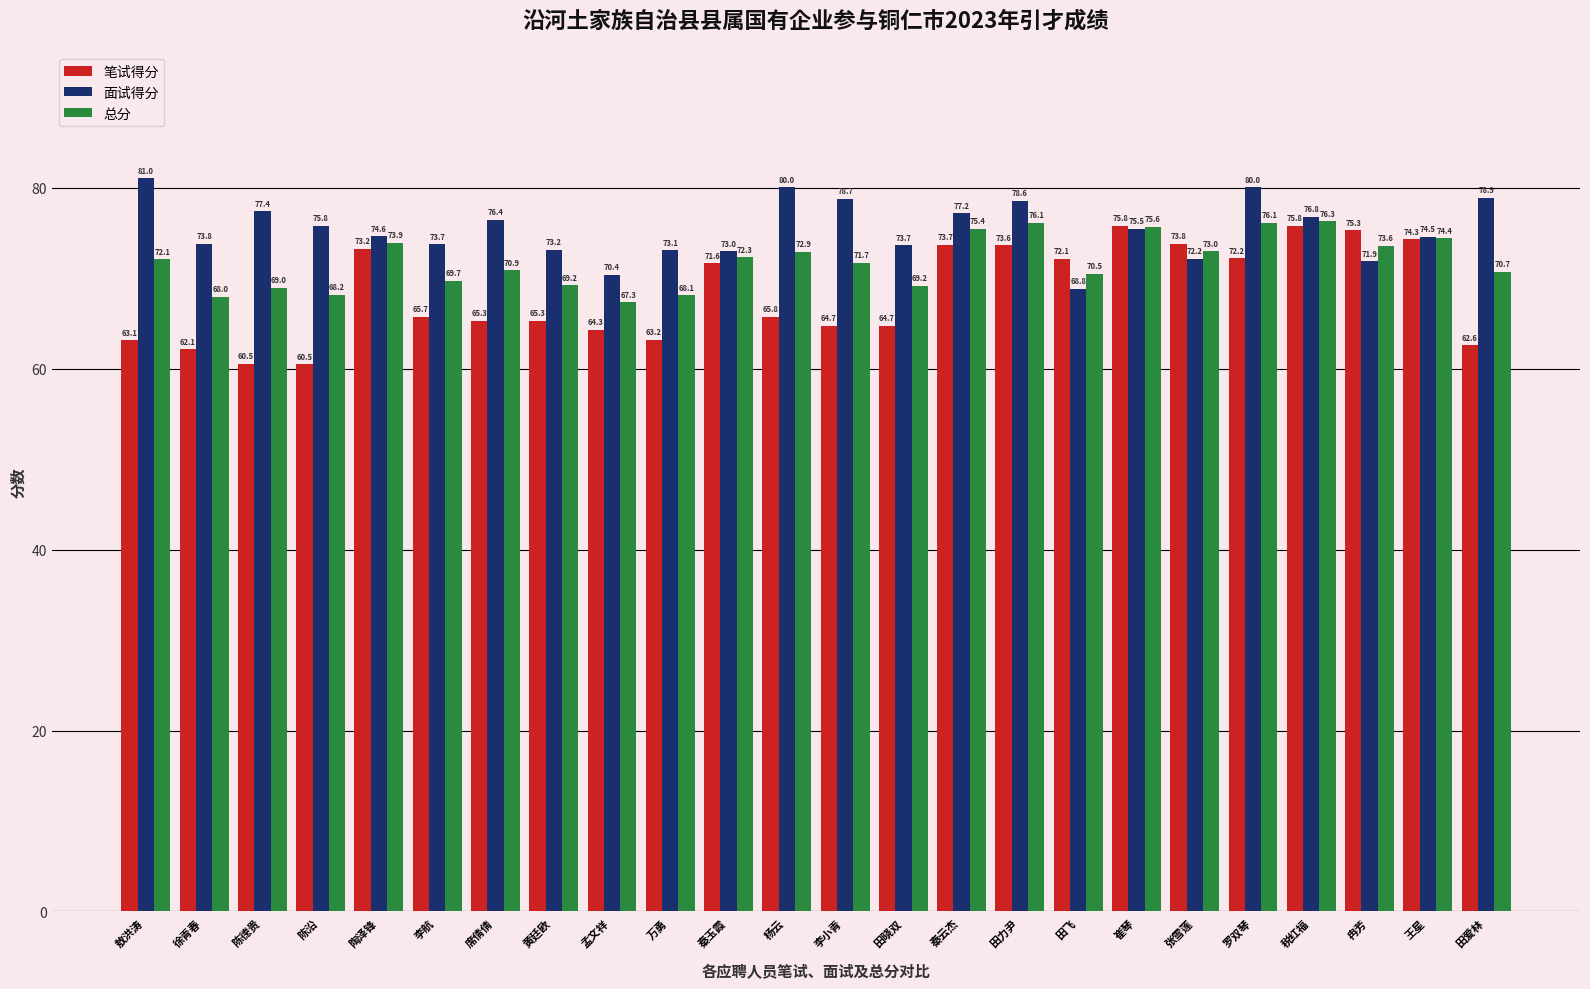

What is the difference between the maximum and minimum values in the 笔试得分 series?

15.3